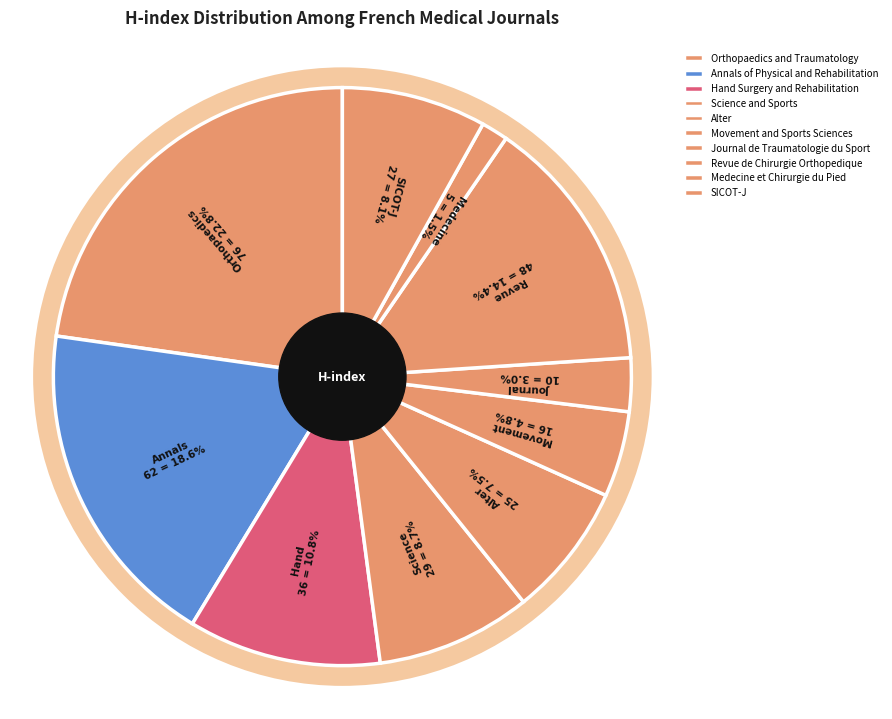

How many slices are in this pie chart?

10